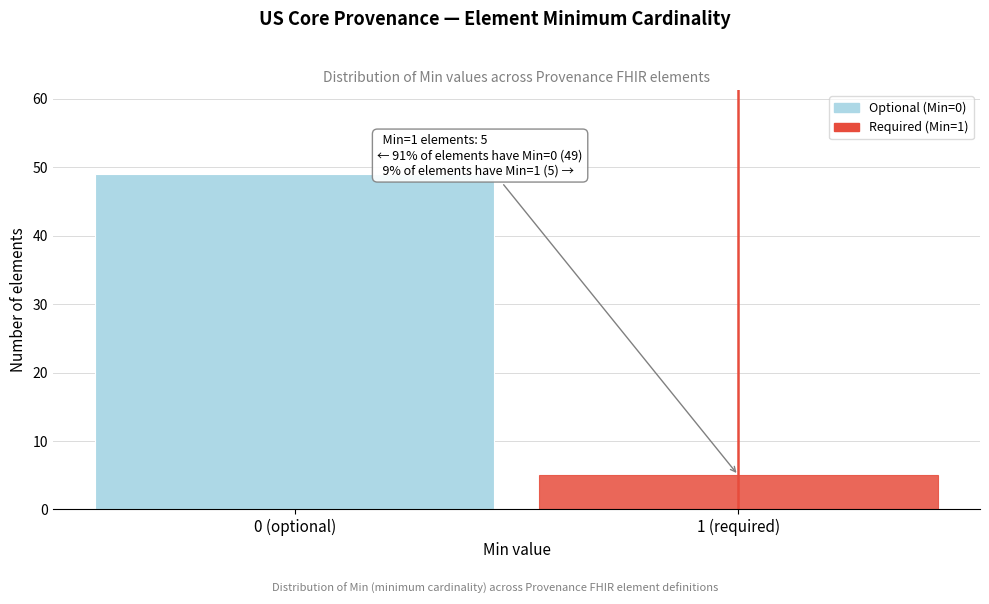

Reading left to right, list all the values displayed in this chart.

0 (optional)=49	1 (required)=5